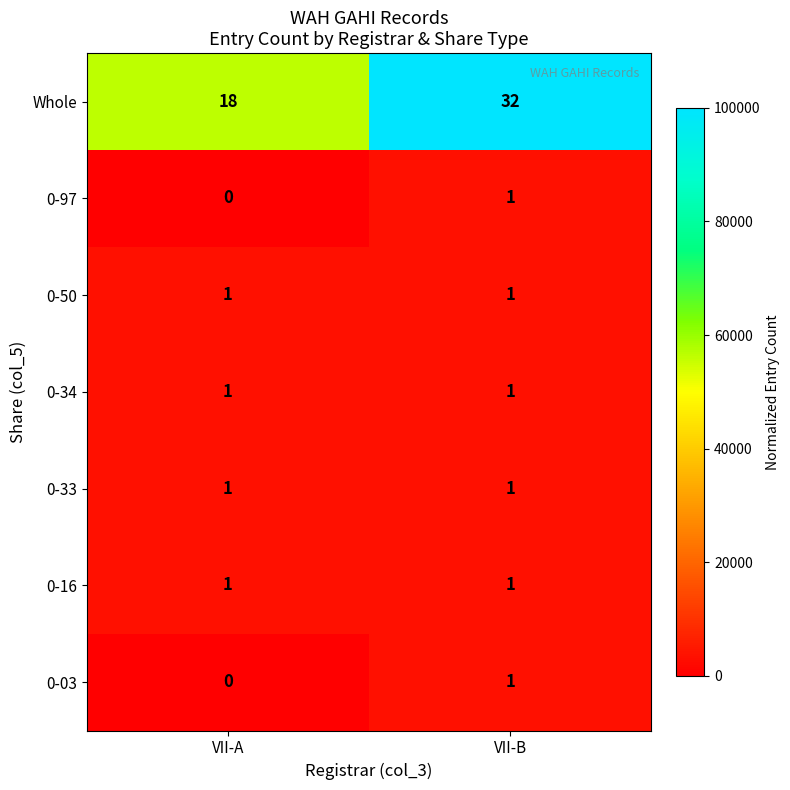

At which label is 0-03 closest to 0?

VII-A